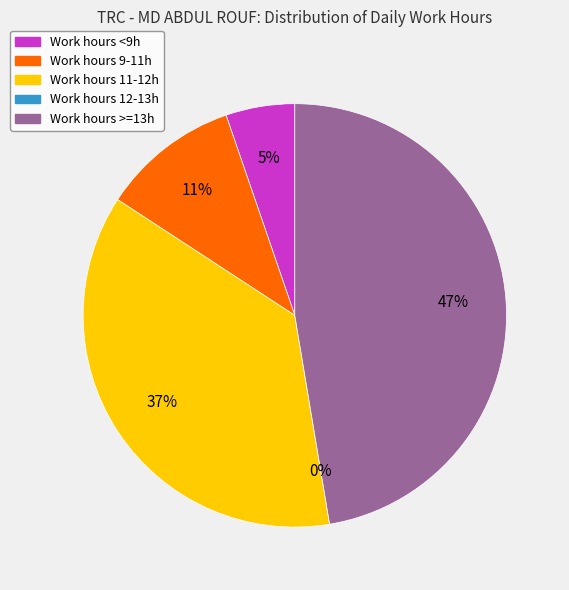

Is there any slice that represents more than half of the pie?

No